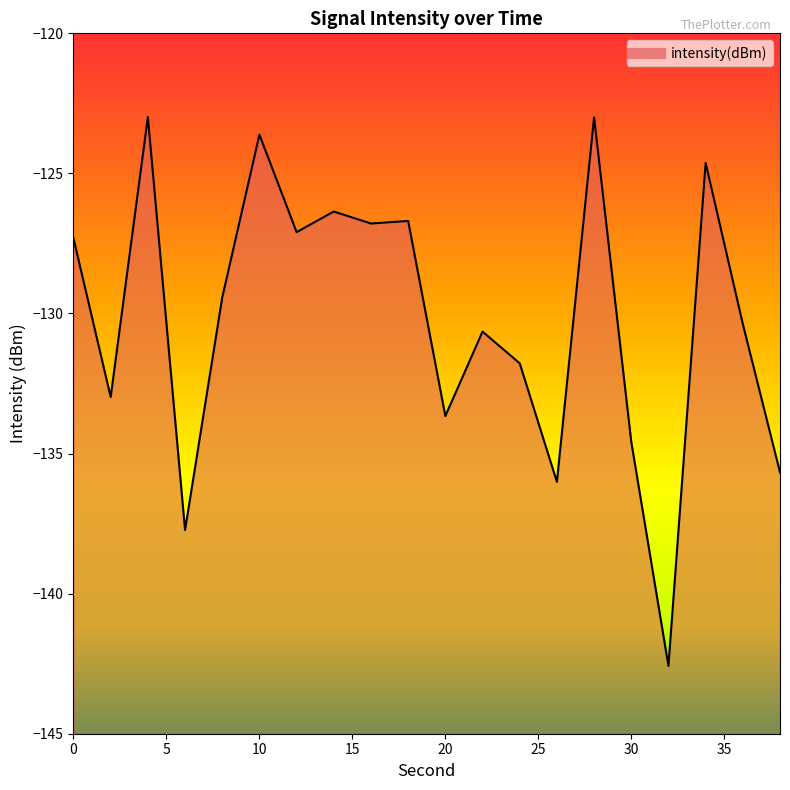

How many series are shown in this chart?

1